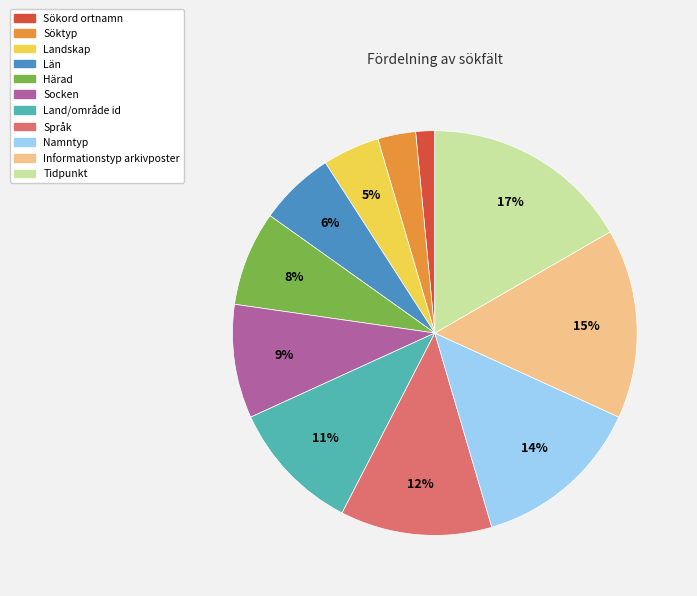

Is there a majority slice in this chart?

No